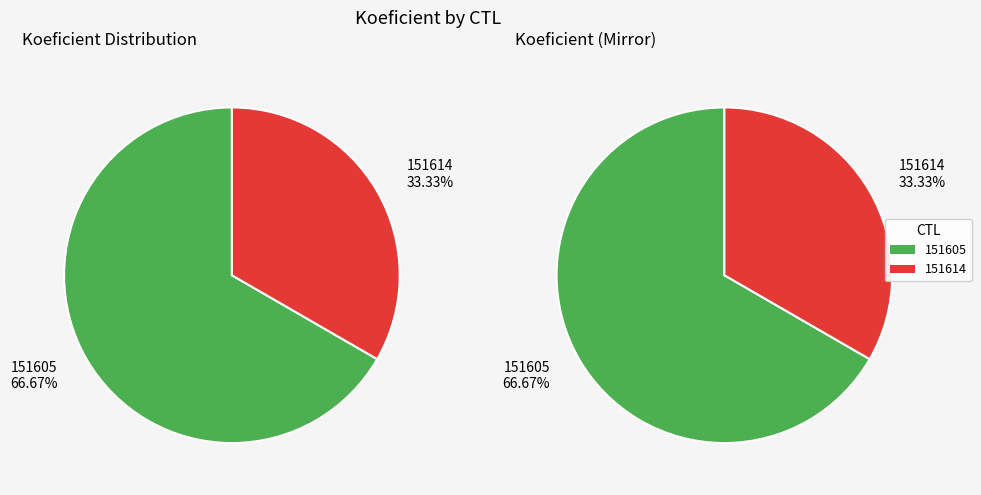

To the nearest percent, what is the average slice percentage?

50%